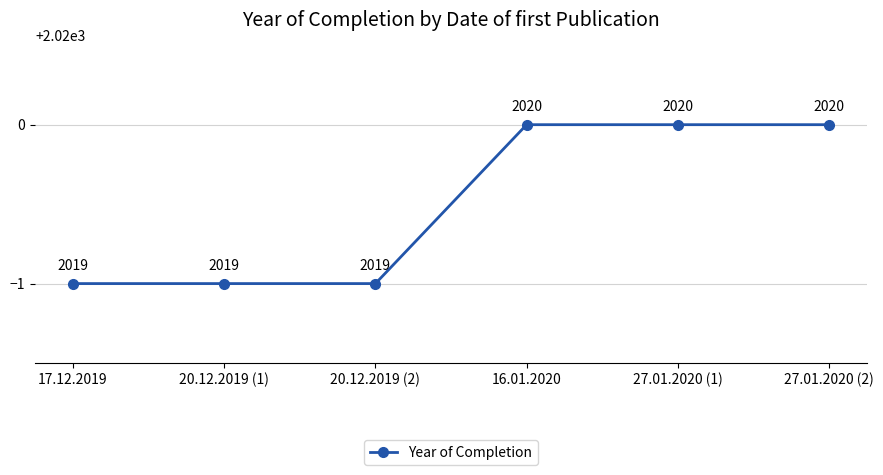

Which has a higher value, 16.01.2020 or 17.12.2019?

16.01.2020